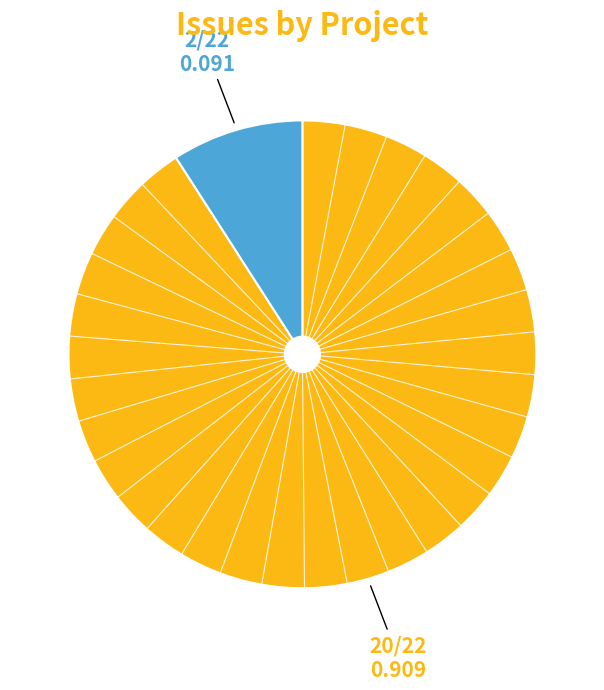

Is there a majority slice in this chart?

Yes